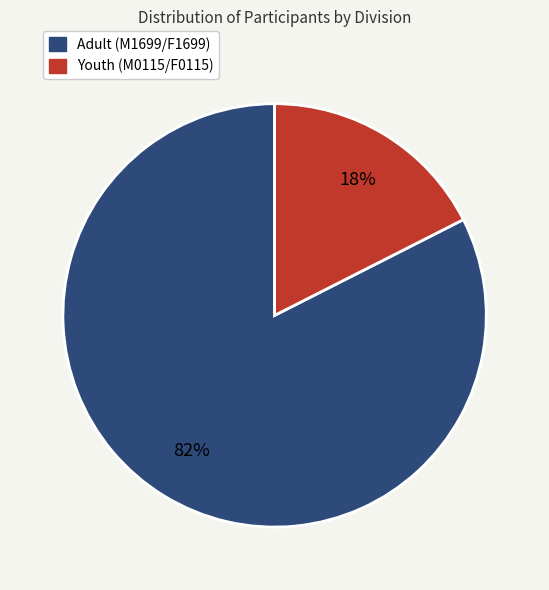

Do Youth (M0115/F0115) and Adult (M1699/F1699) together represent more than half of the pie?

Yes